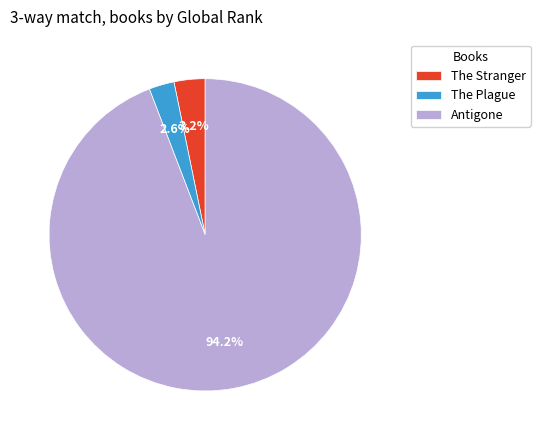

To the nearest percent, what portion does The Stranger represent?

3%